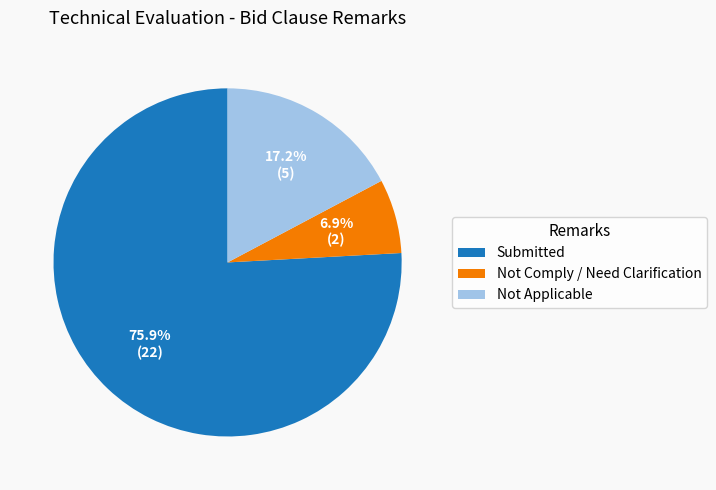

To the nearest percent, what is the difference between the Not Comply / Need Clarification and Submitted slice percentages?

69%